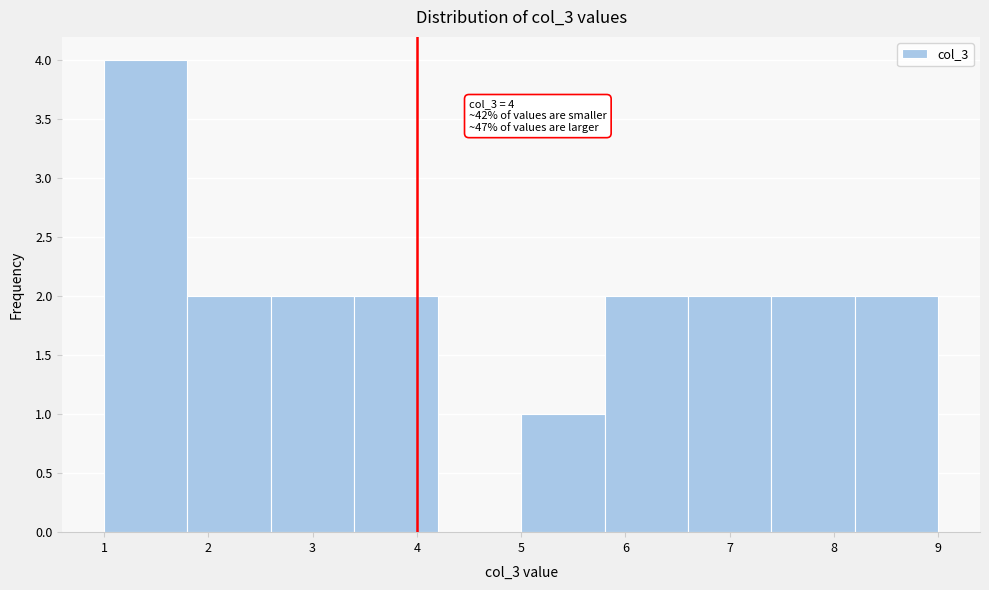

Which range on the x-axis has the tallest bar?

1.0 to 1.8